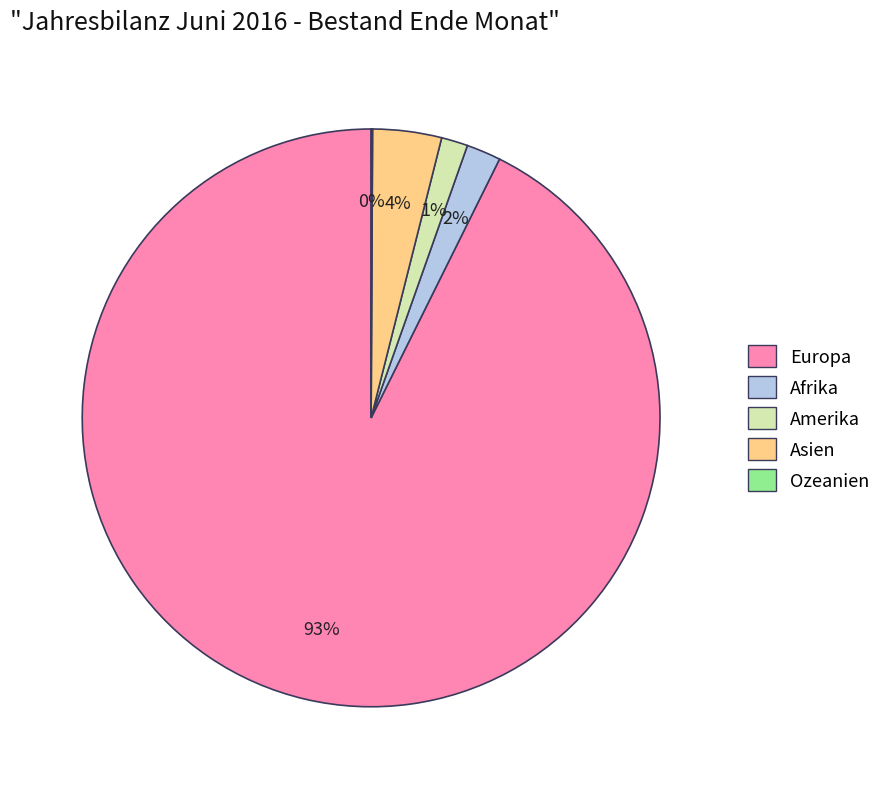

To the nearest percent, what is the difference between the largest and smallest slice percentages?

93%